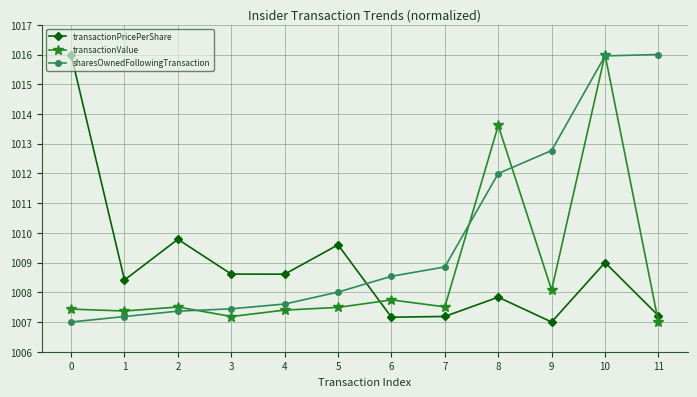

Is the value of transactionValue at 0 greater than the value of transactionPricePerShare at 1?

No